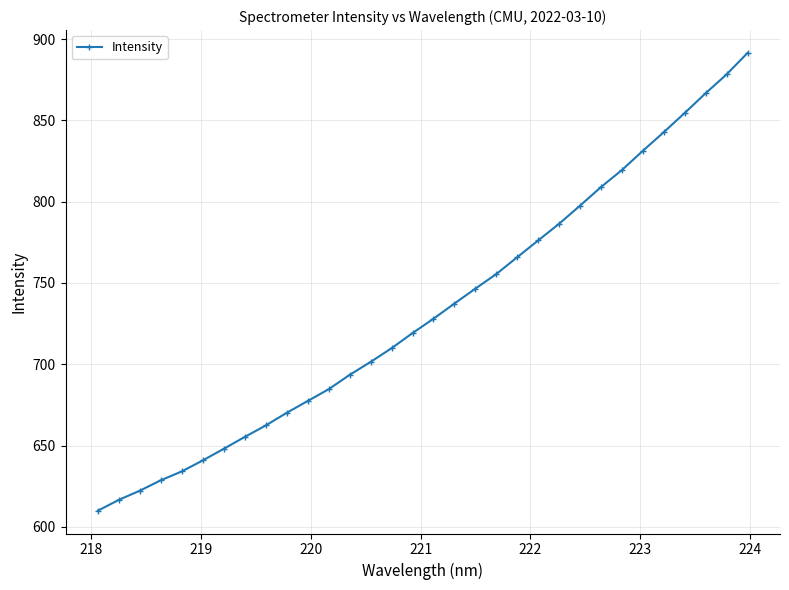

What is the average value?

733.1